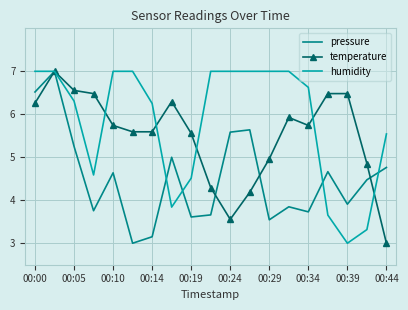

List the series in order of their overall mean, highest first.

humidity, temperature, pressure